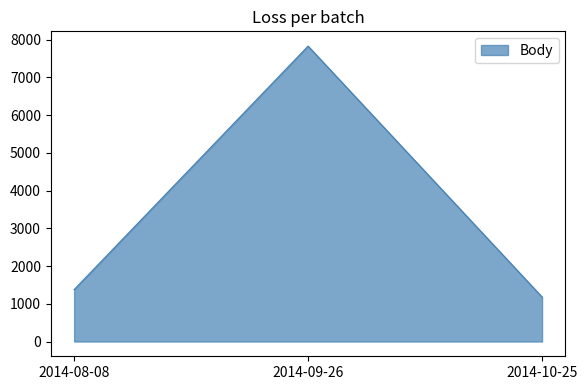

What is the average value?

3462